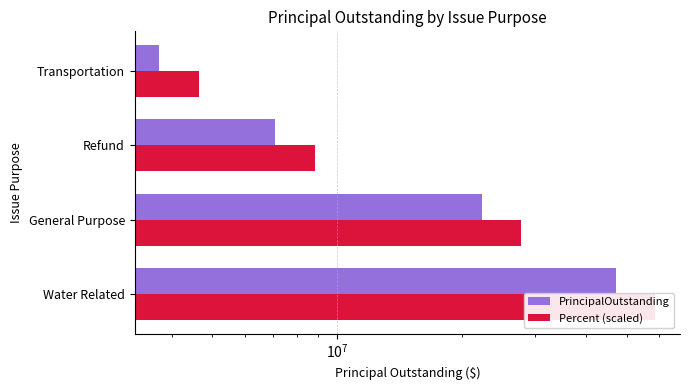

Reading left to right, extract all data points from this chart.

PrincipalOutstanding: 47065000	22355000	7095000	3725000
Percent (scaled): 58650000	27860000	8840000	4640000